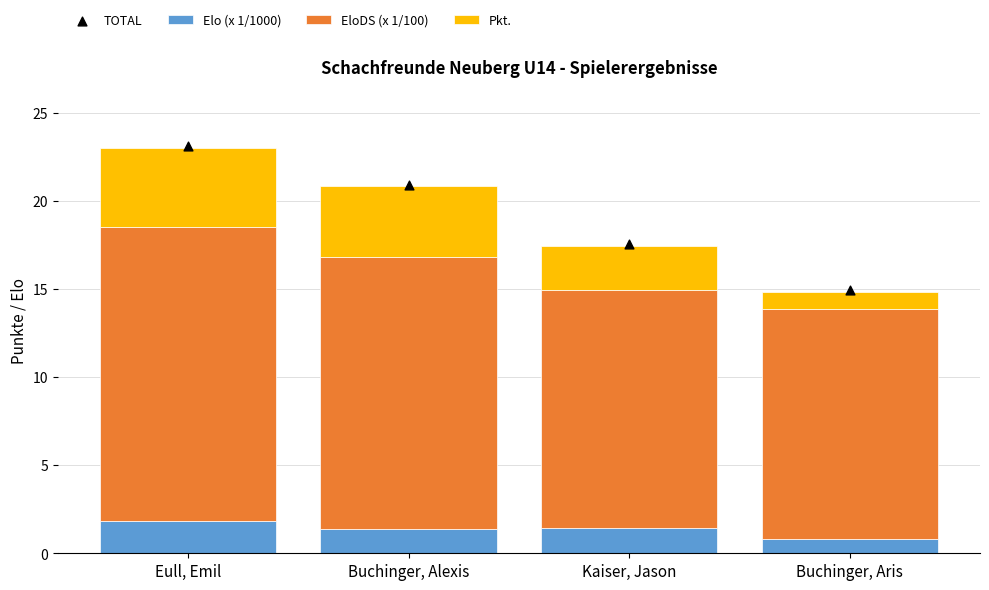

At which category is the sum across all series the highest?

Eull, Emil